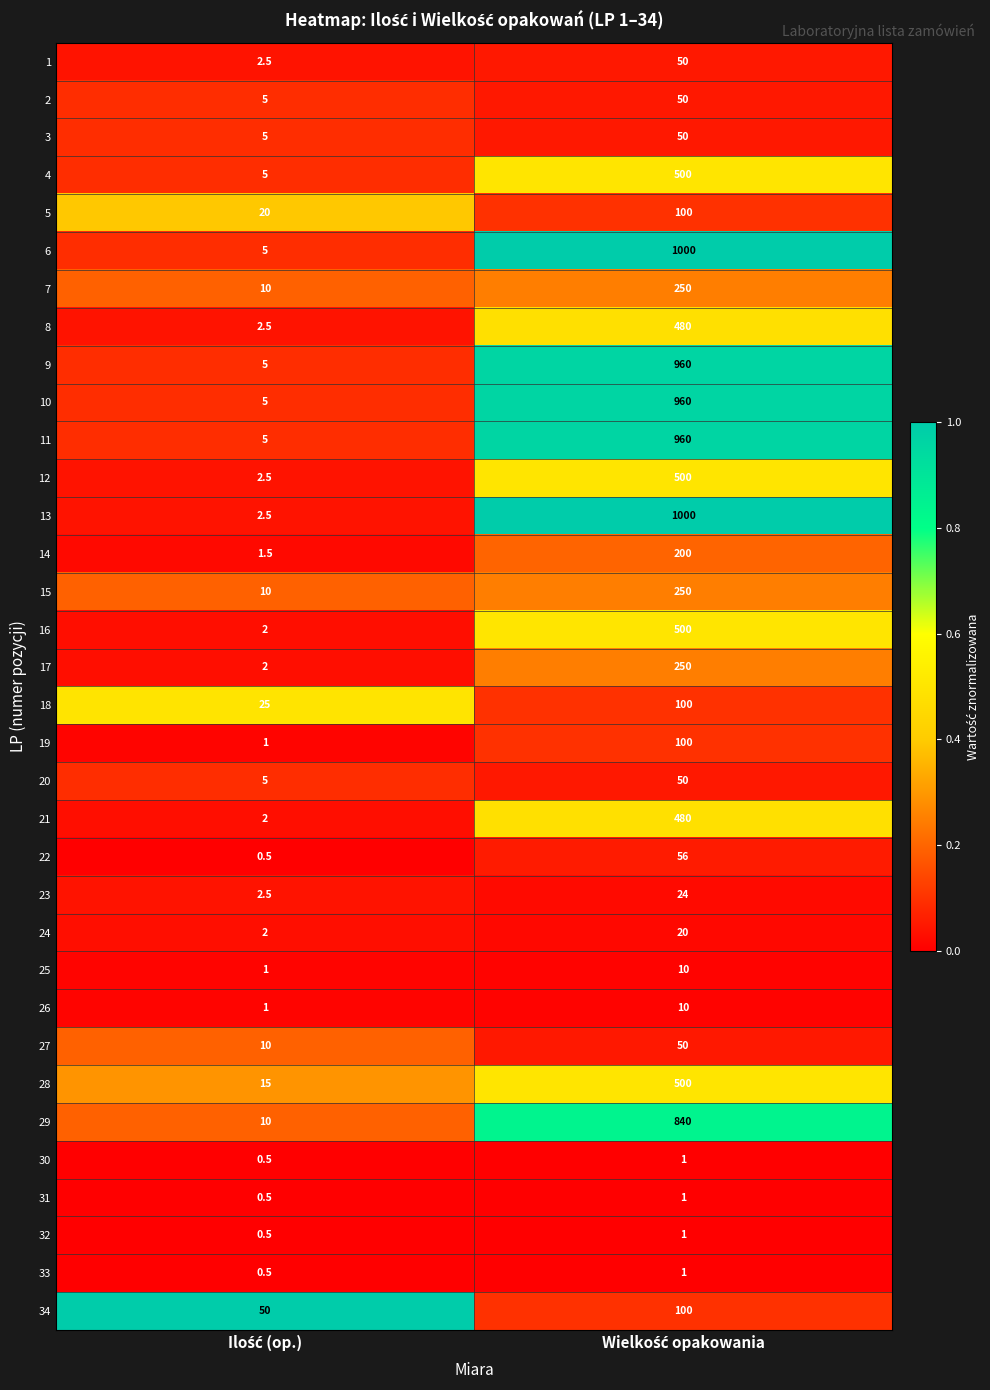

Which series has the widest spread of values?

13